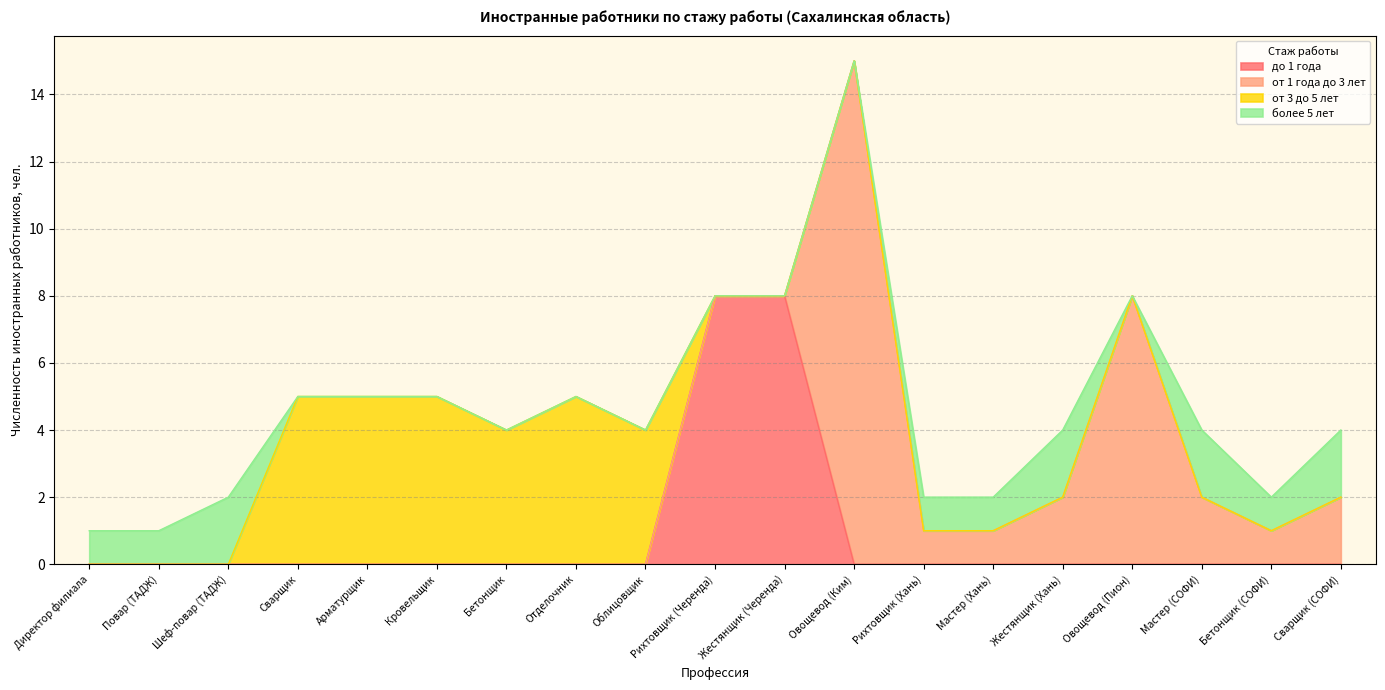

True or false: более 5 лет has a value of 0 at Отделочник.

True